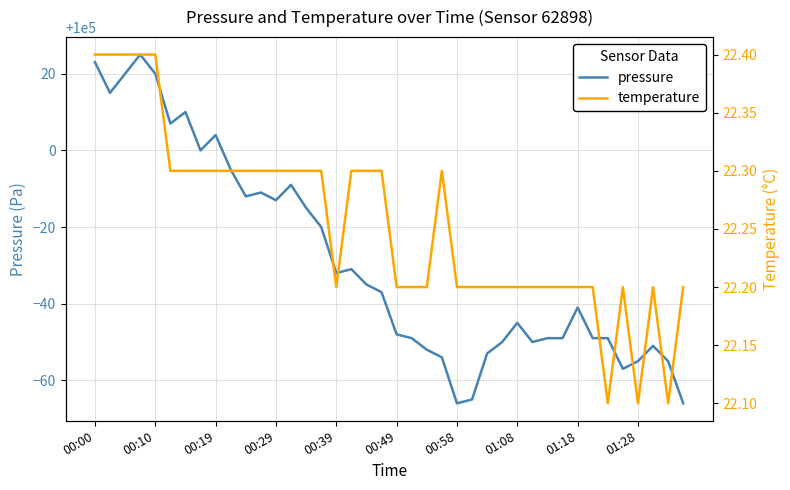

True or false: pressure has more than 1 interior local peaks.

True